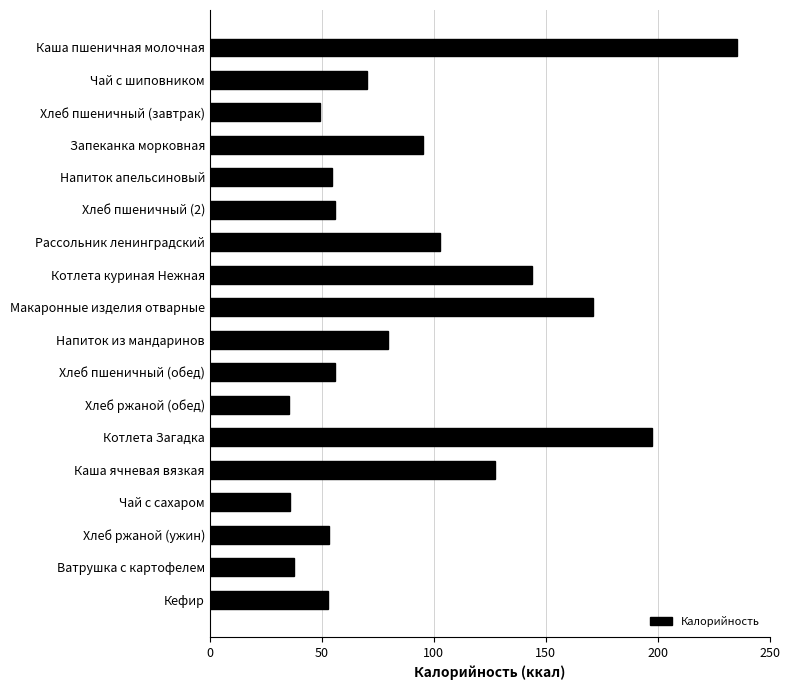

What position from the bottom is Макаронные изделия отварные?

10